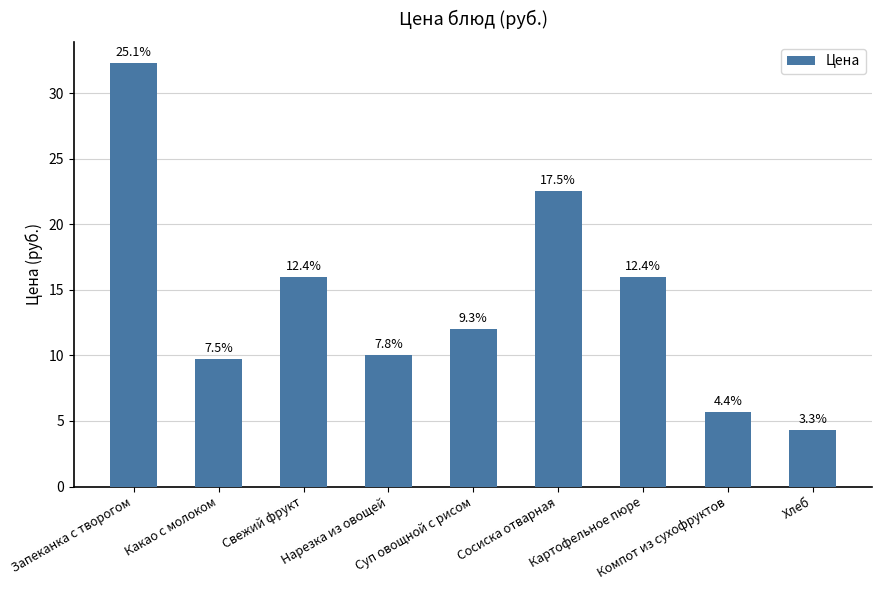

Are the bars horizontal?

No